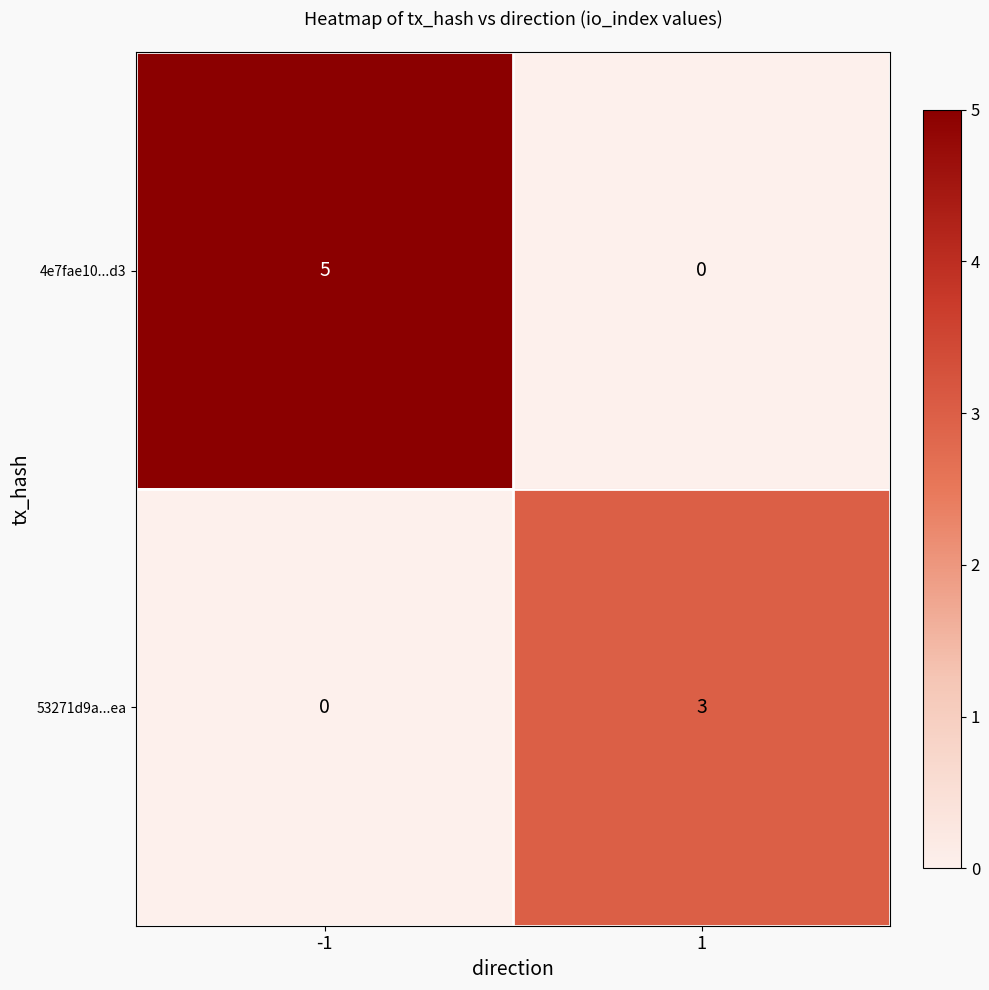

Rank the series by their average value, from highest to lowest.

4e7fae10...d3, 53271d9a...ea